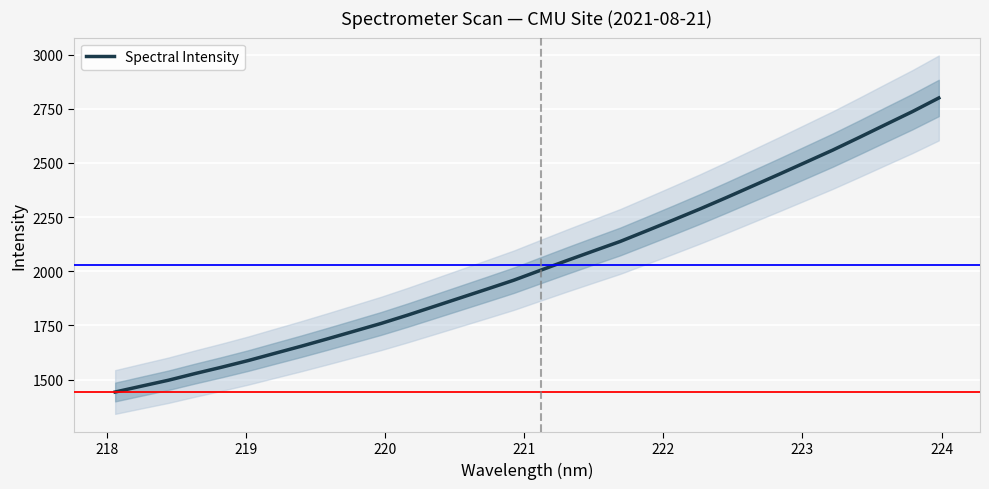

What is the highest value of the Spectral Intensity series?

2800.0